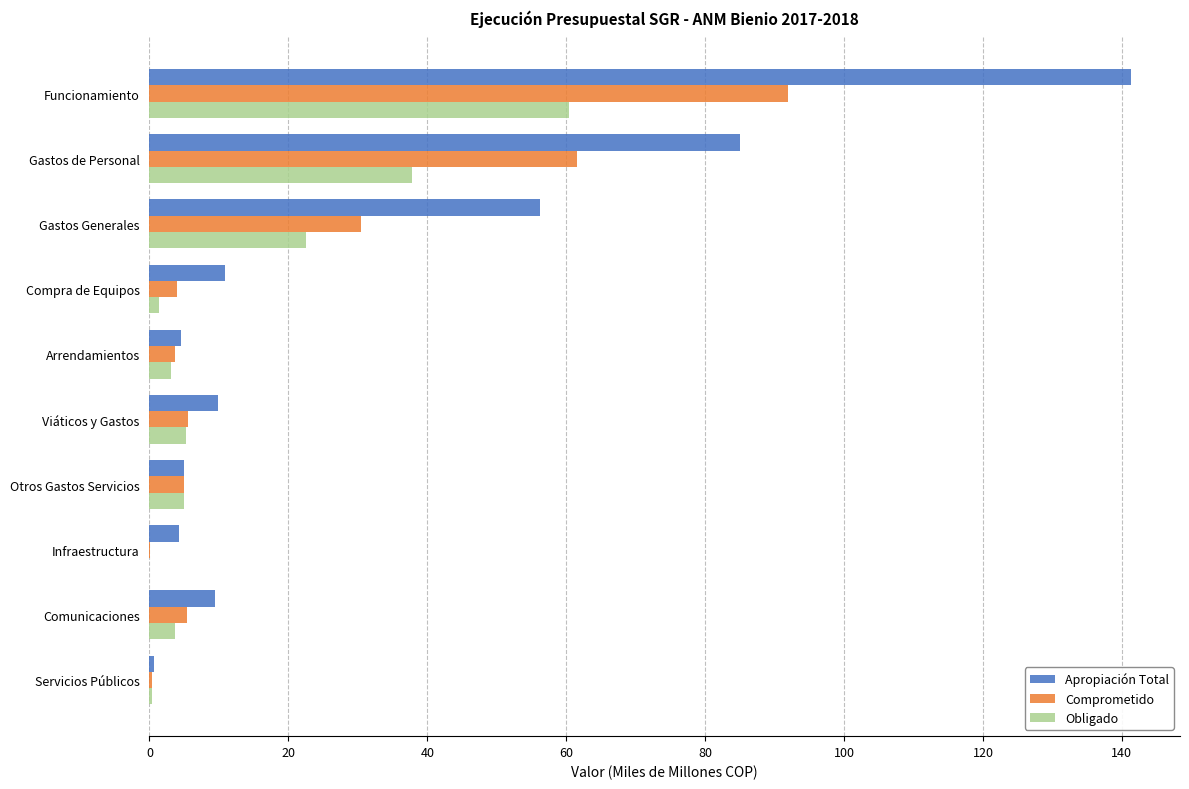

True or false: Obligado has a value of 5.0 at Otros Gastos Servicios.

True